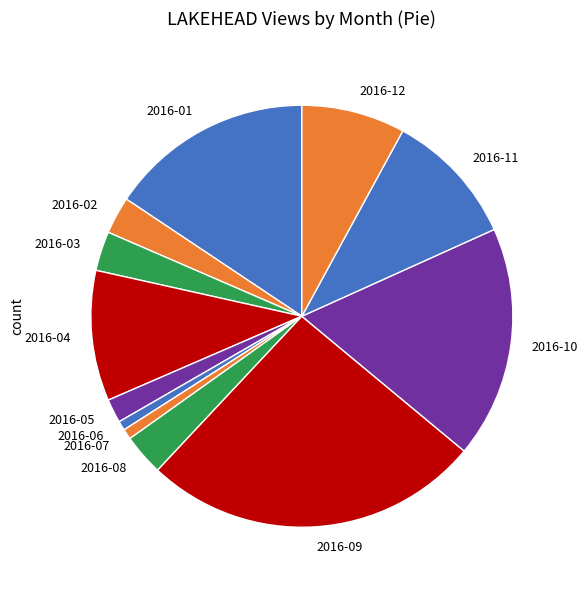

Which slice is the largest?

2016-09